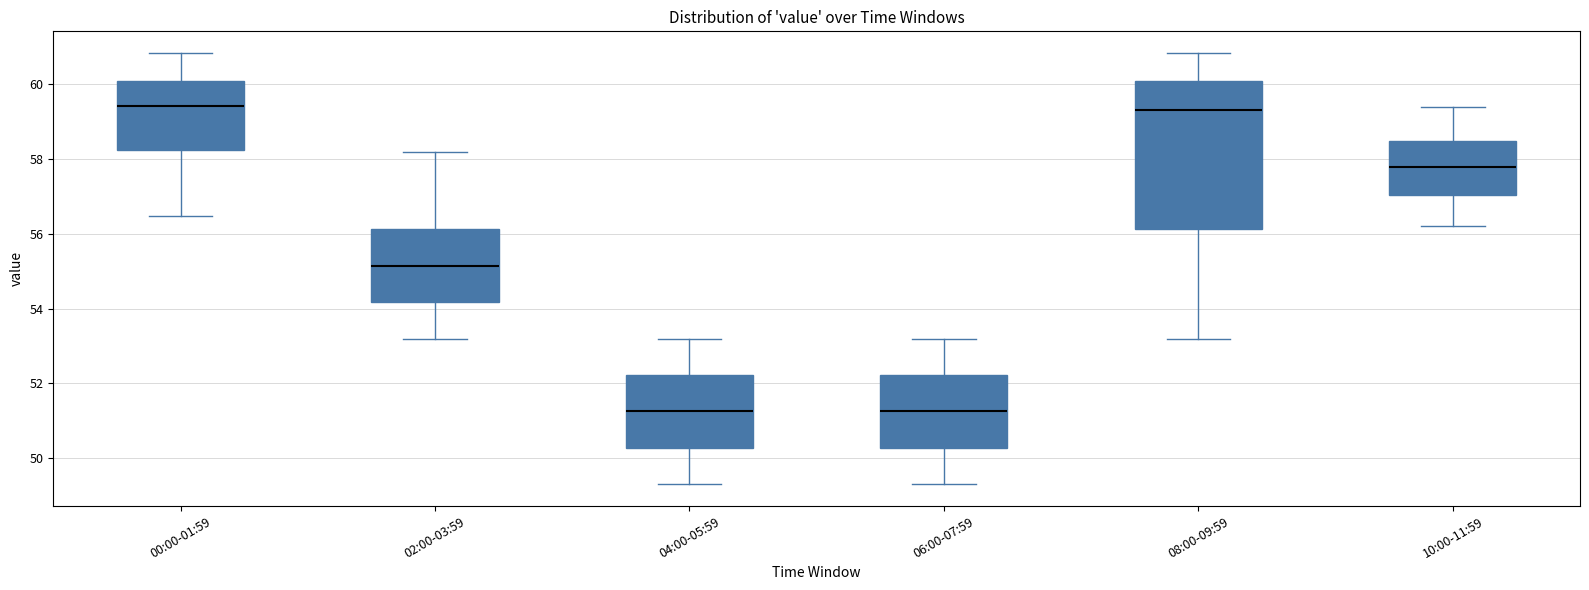

Reading left to right, read every box against the y-axis: the position of its median line, the range the box covers, and the ends of its whiskers. The values are not printed on the chart, so give them approximately, as read against the axis.

00:00-01:59: median 59.4, box 58.2 to 60.0, whiskers 56.4 to 60.8
02:00-03:59: median 55.2, box 54.2 to 56.2, whiskers 53.2 to 58.2
04:00-05:59: median 51.2, box 50.2 to 52.2, whiskers 49.4 to 53.2
06:00-07:59: median 51.2, box 50.2 to 52.2, whiskers 49.4 to 53.2
08:00-09:59: median 59.4, box 56.2 to 60.0, whiskers 53.2 to 60.8
10:00-11:59: median 57.8, box 57.0 to 58.4, whiskers 56.2 to 59.4